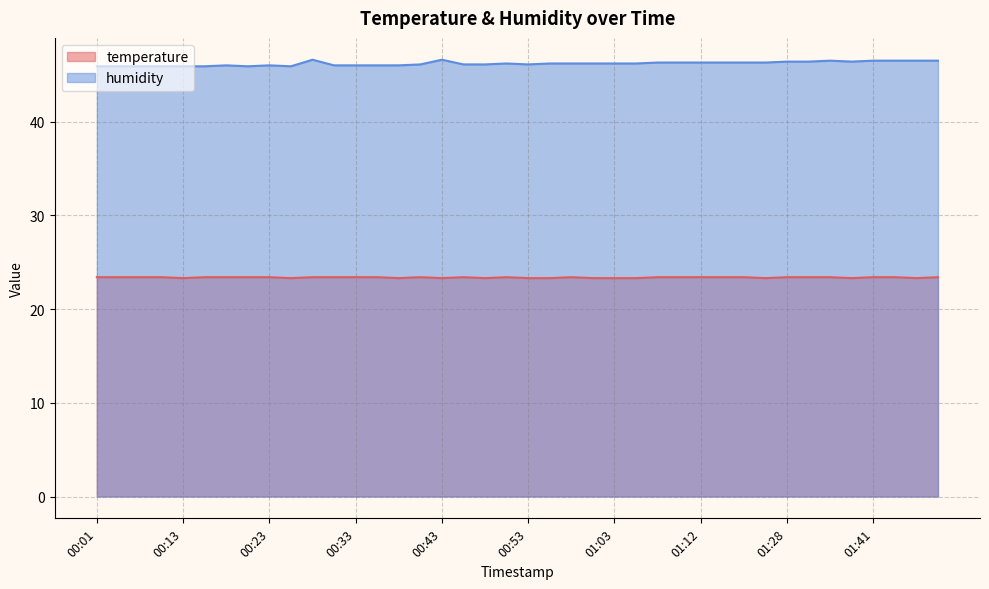

Reading right to left, extract all data points from this chart.

temperature: 01:49=23.4	01:46=23.3	01:44=23.4	01:41=23.4	01:39=23.3	01:36=23.4	01:31=23.4	01:28=23.4	01:23=23.3	01:18=23.4	01:15=23.4	01:12=23.4	01:10=23.4	01:07=23.4	01:05=23.3	01:03=23.3	01:00=23.3	00:58=23.4	00:55=23.3	00:53=23.3	00:50=23.4	00:48=23.3	00:45=23.4	00:43=23.3	00:40=23.4	00:38=23.3	00:35=23.4	00:33=23.4	00:31=23.4	00:28=23.4	00:26=23.3	00:23=23.4	00:20=23.4	00:18=23.4	00:16=23.4	00:13=23.3	00:11=23.4	00:08=23.4	00:03=23.4	00:01=23.4
humidity: 01:49=46.5	01:46=46.5	01:44=46.5	01:41=46.5	01:39=46.4	01:36=46.5	01:31=46.4	01:28=46.4	01:23=46.3	01:18=46.3	01:15=46.3	01:12=46.3	01:10=46.3	01:07=46.3	01:05=46.2	01:03=46.2	01:00=46.2	00:58=46.2	00:55=46.2	00:53=46.1	00:50=46.2	00:48=46.1	00:45=46.1	00:43=46.6	00:40=46.1	00:38=46.0	00:35=46.0	00:33=46.0	00:31=46.0	00:28=46.6	00:26=45.9	00:23=46.0	00:20=45.9	00:18=46.0	00:16=45.9	00:13=45.9	00:11=45.9	00:08=45.9	00:03=45.9	00:01=45.9